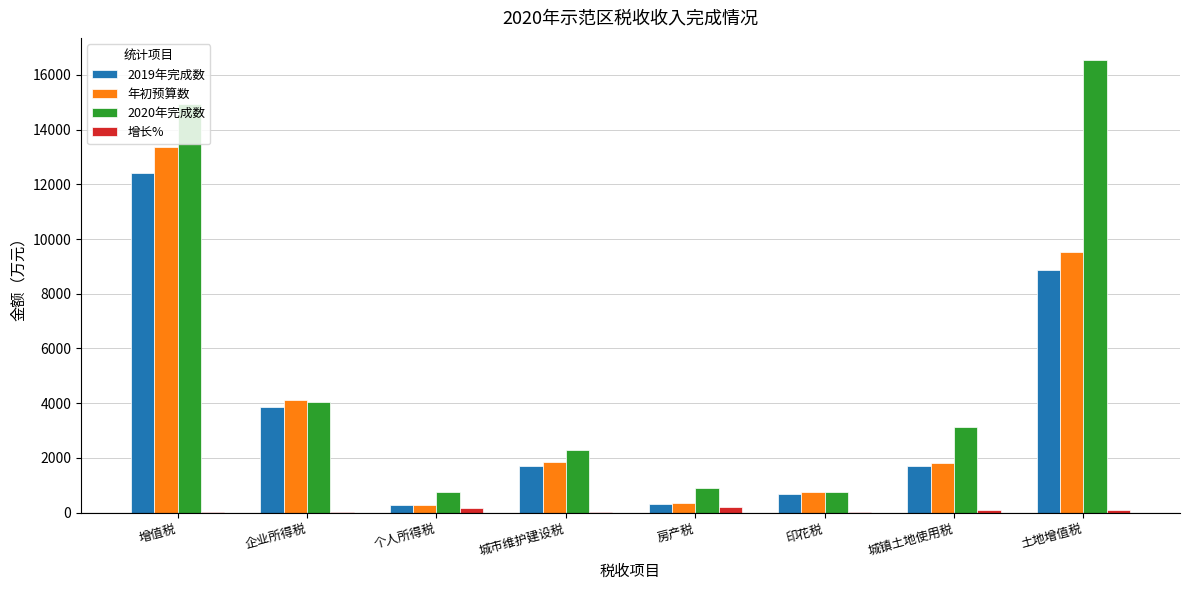

What is the spread (max minus min) of values at 企业所得税?

4112.7